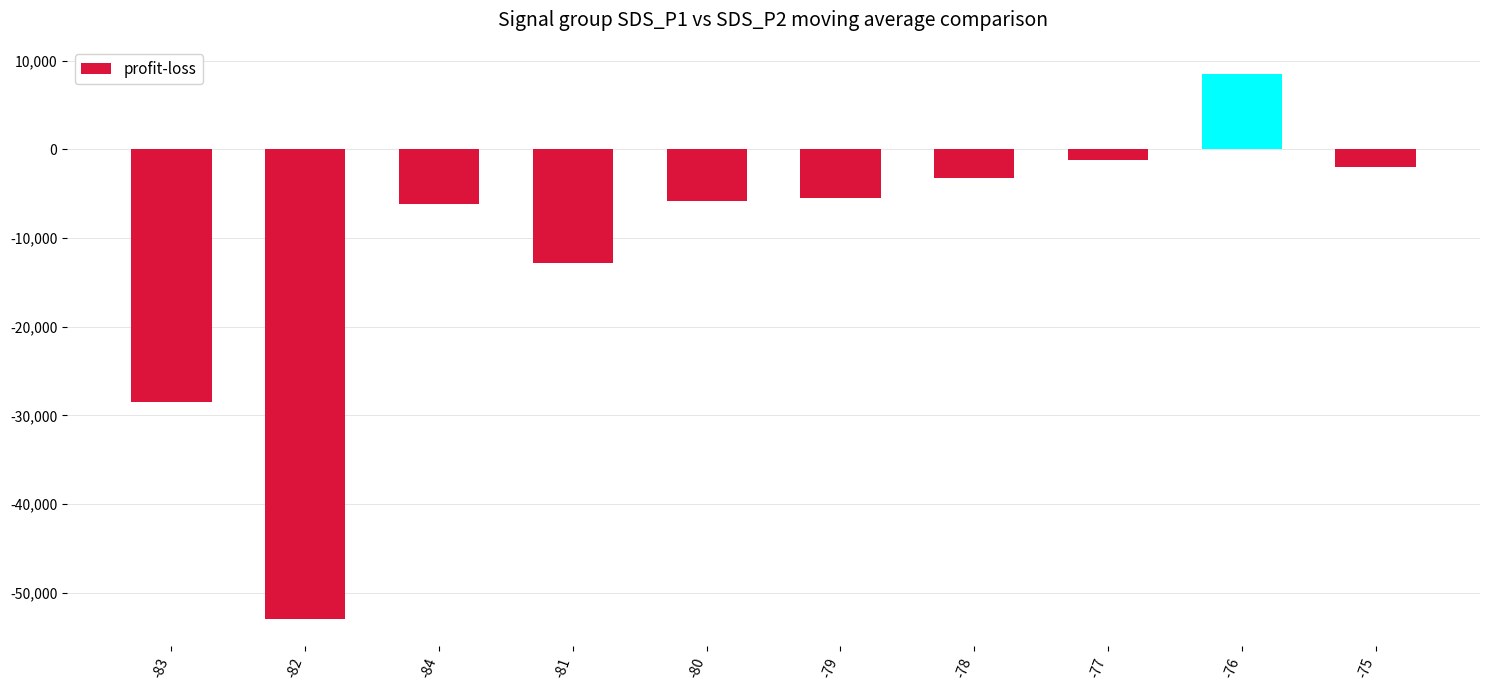

Reading right to left, list all the values displayed in this chart.

-2000	8500	-1200	-3200	-5500	-5800	-12800	-6200	-53000	-28500